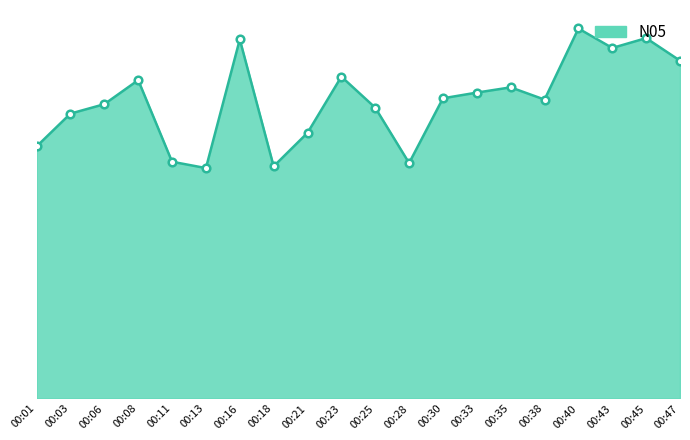

Approximately how many times larger is the value at 00:21 compared to 00:16?

0.9